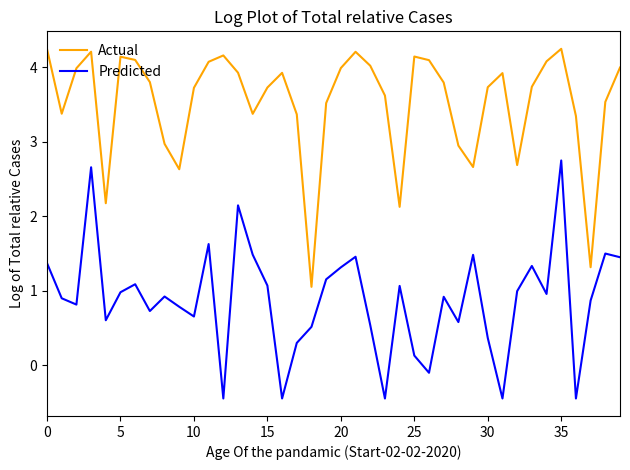

What is the maximum value for Actual?

4.2